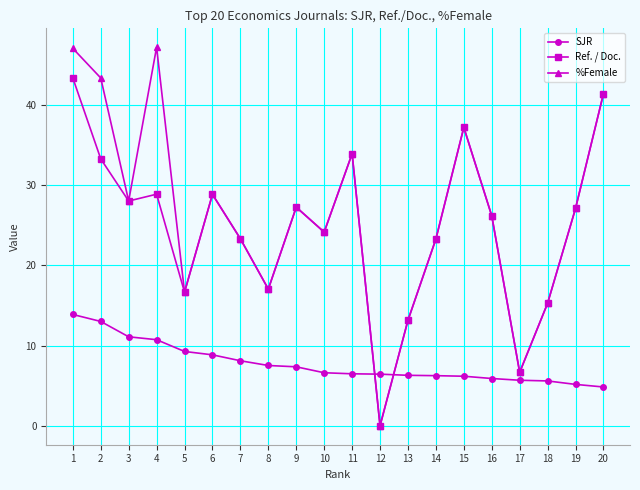

Is the value of SJR at 3 greater than the value of Ref. / Doc. at 12?

Yes